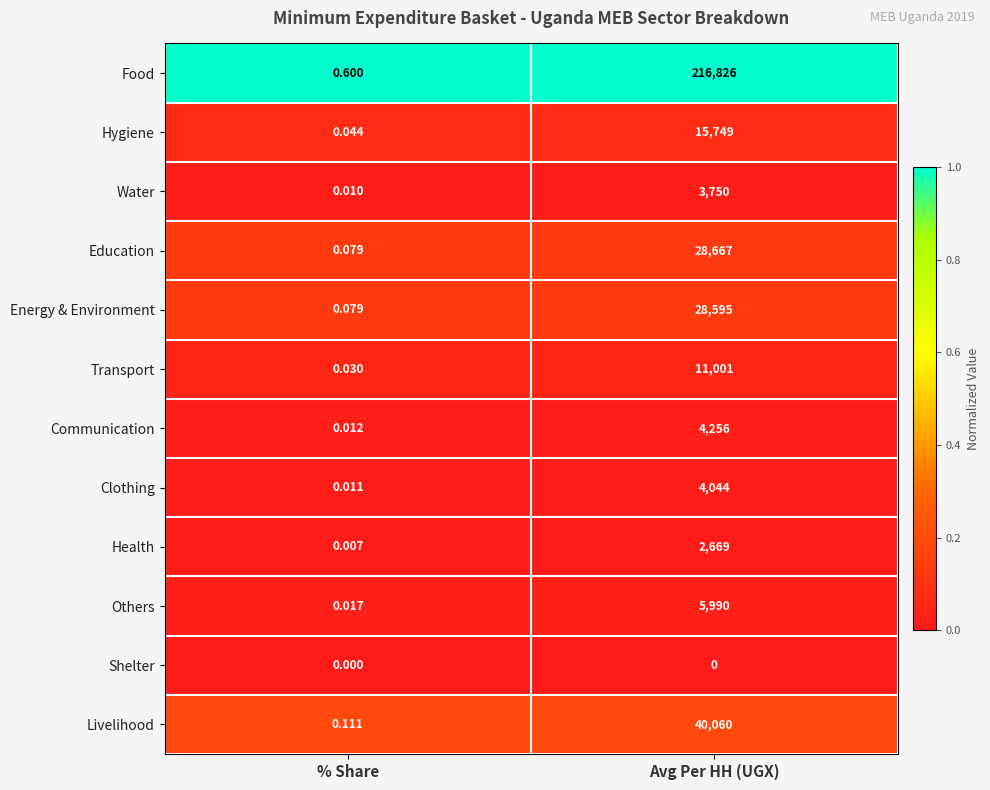

Rank the series at Avg Per HH (UGX) from highest to lowest value.

Food, Livelihood, Education, Energy & Environment, Hygiene, Transport, Others, Communication, Clothing, Water, Health, Shelter